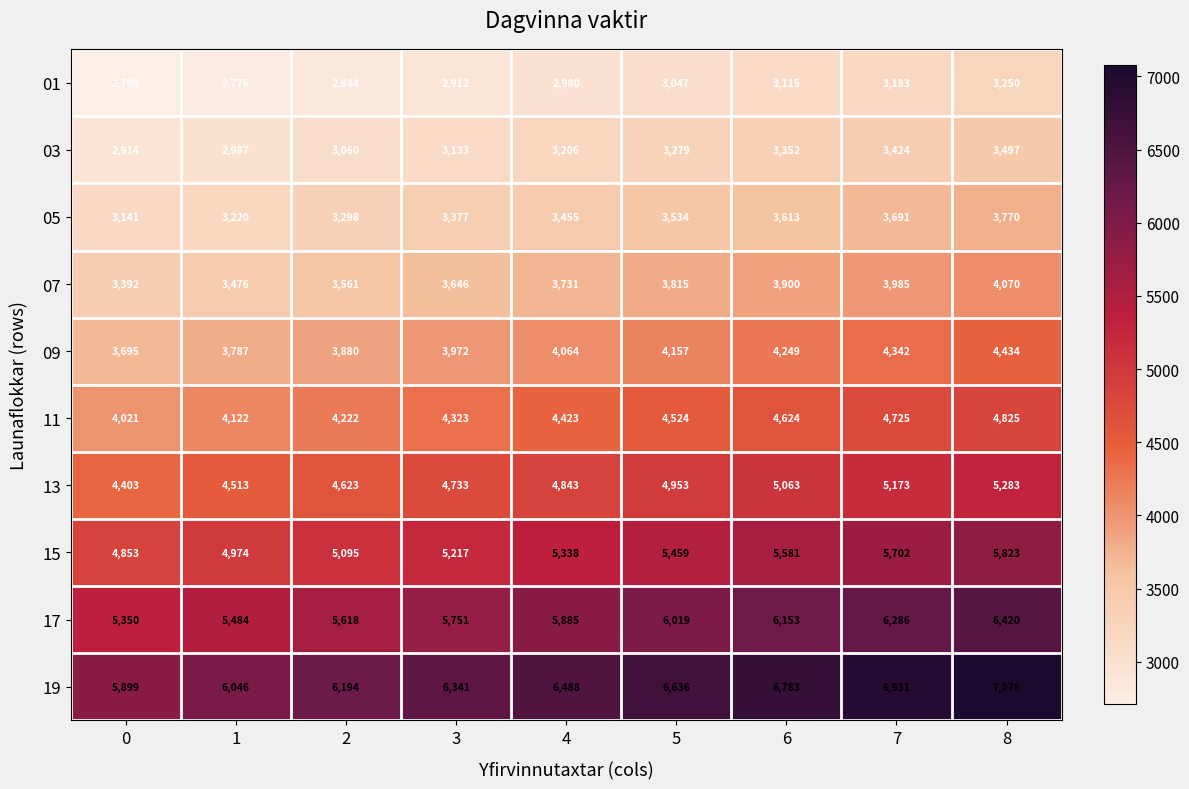

Between 6 and 7, which series saw the biggest shift?

19